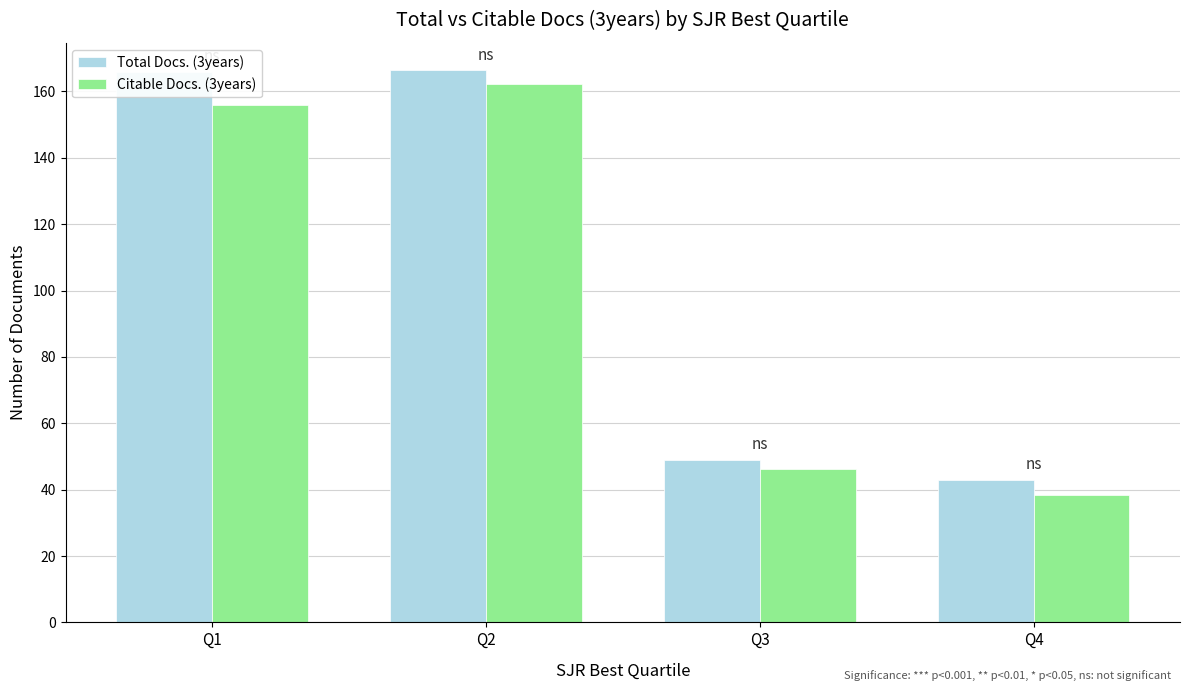

What is the maximum value for Citable Docs. (3years)?

162.3